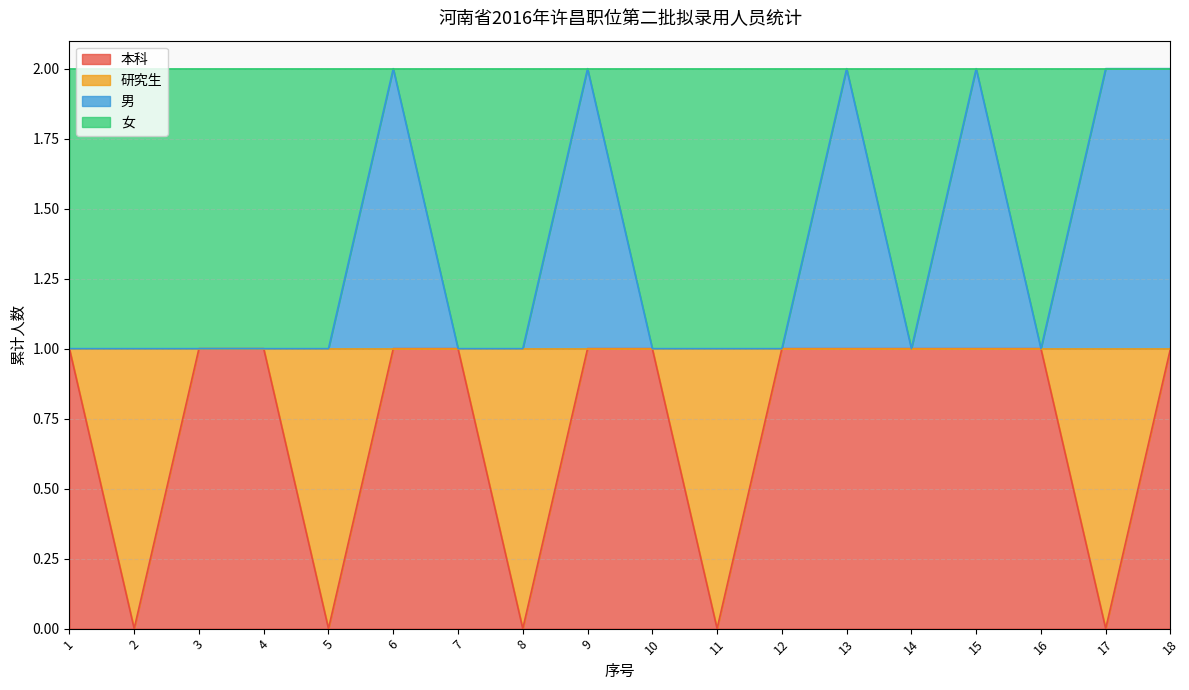

The 男 series shows 0 at 16. True or false?

False